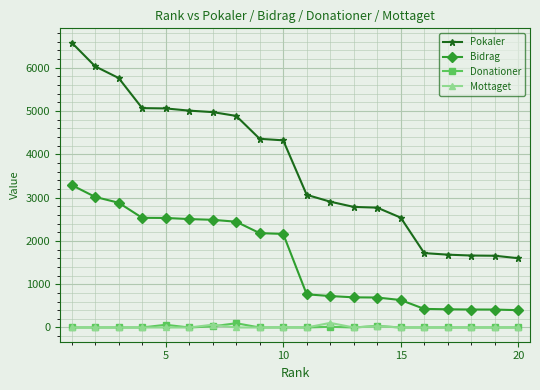

True or false: Mottaget and Pokaler cross at least once.

False